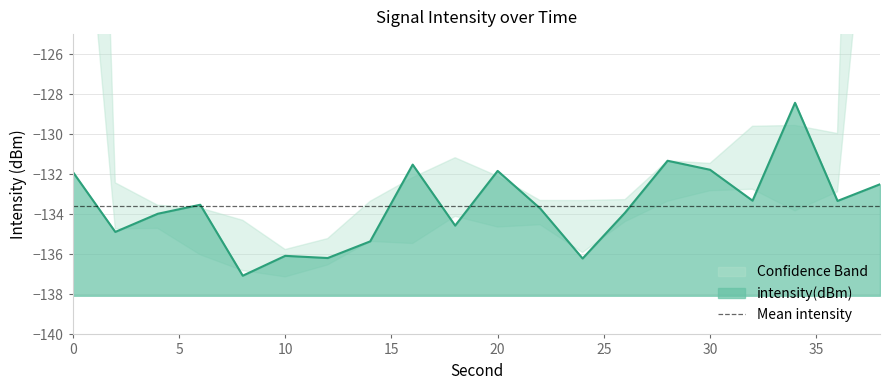

What is the minimum value shown in the chart?

-137.1